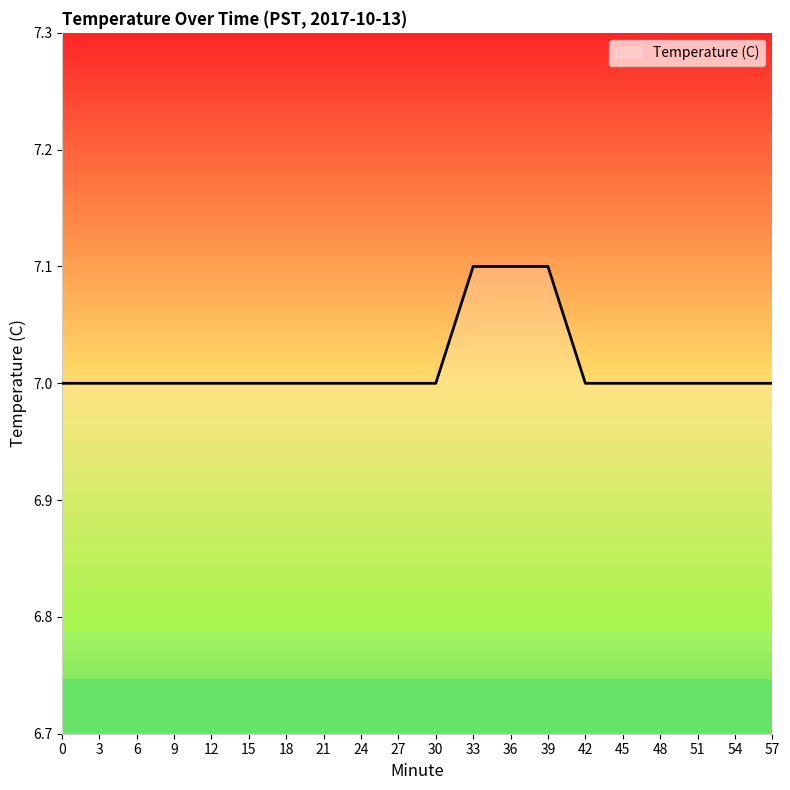

What is the maximum value shown in the chart?

7.1